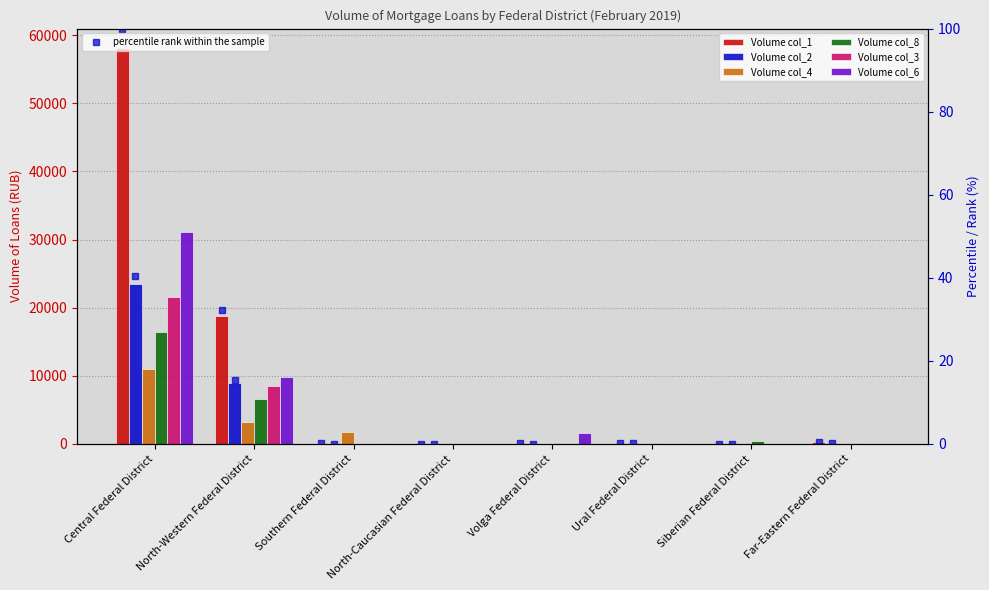

What are all the series names shown in the legend?

Volume col_1, Volume col_2, Volume col_4, Volume col_8, Volume col_3, Volume col_6